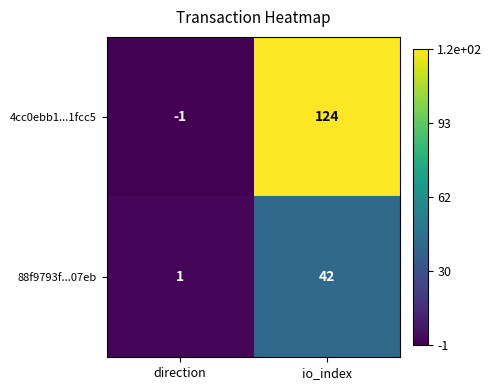

Read the 4cc0ebb1...1fcc5 value at io_index, to the nearest 5.

125